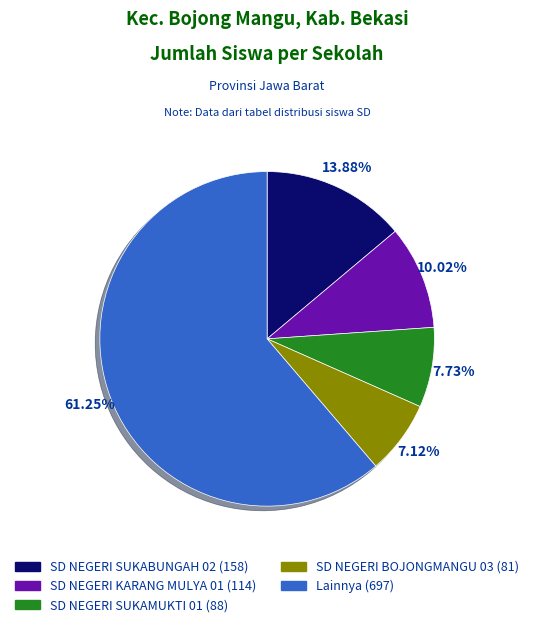

Does any single category account for the majority?

Yes